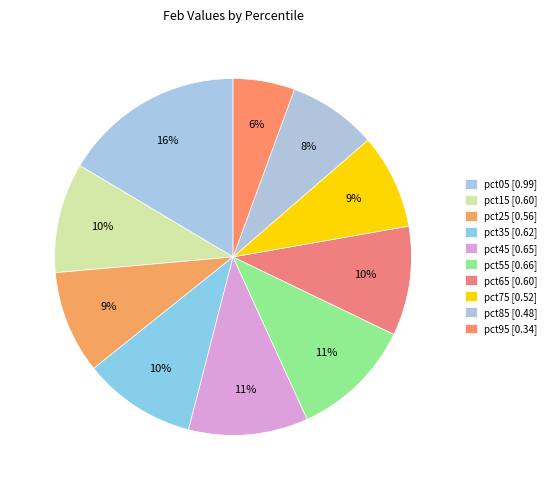

Count the number of slices in the pie.

10